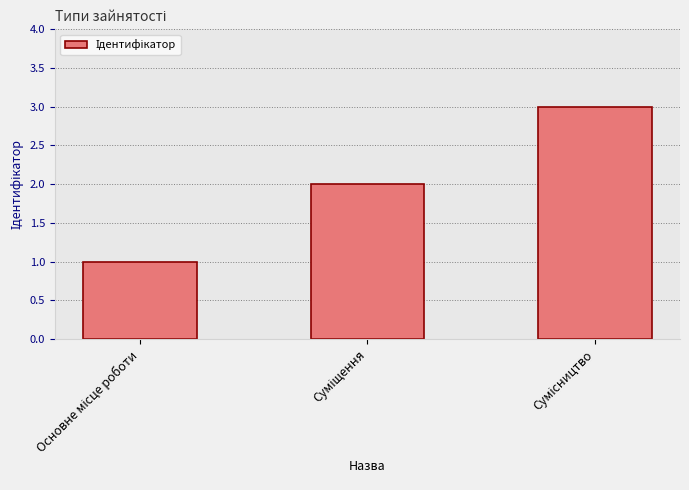

What is the sum of all values?

6